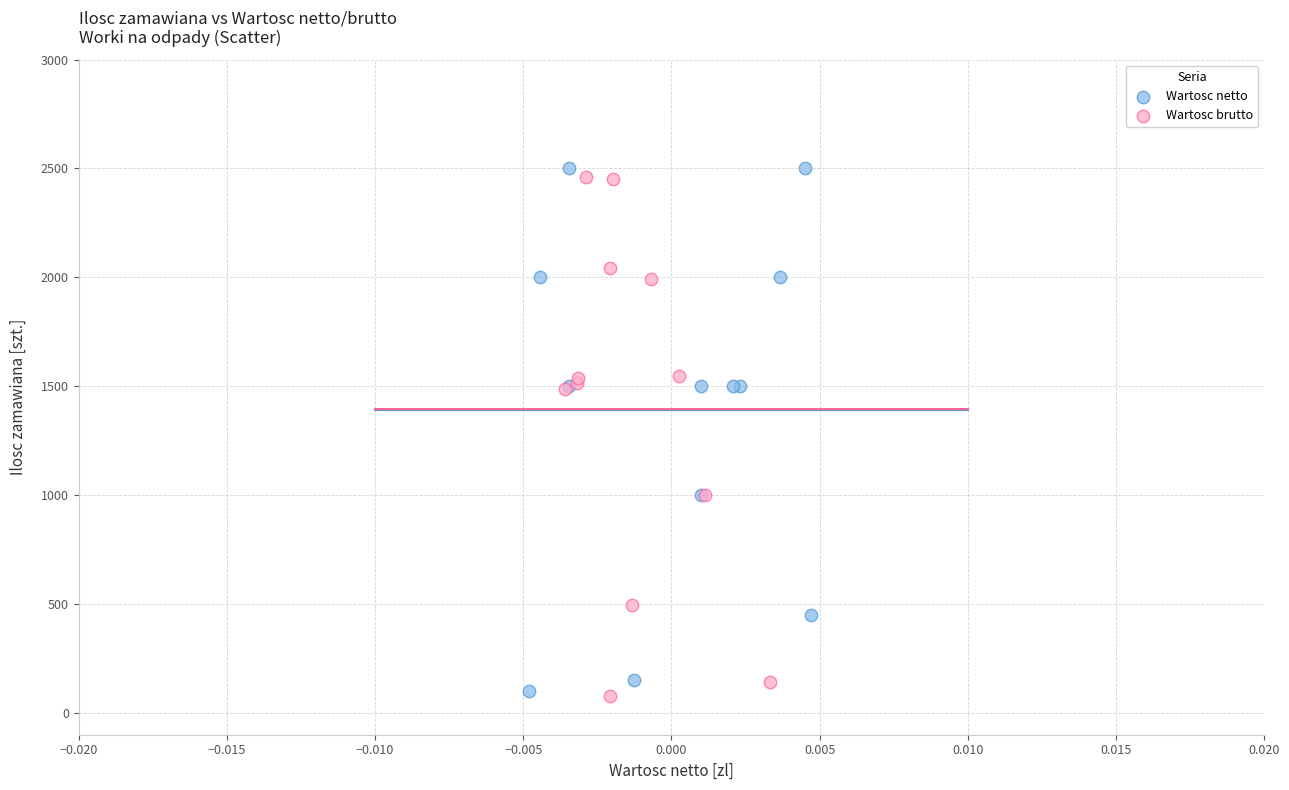

Which series has the largest Y range (max minus min)?

Wartosc brutto